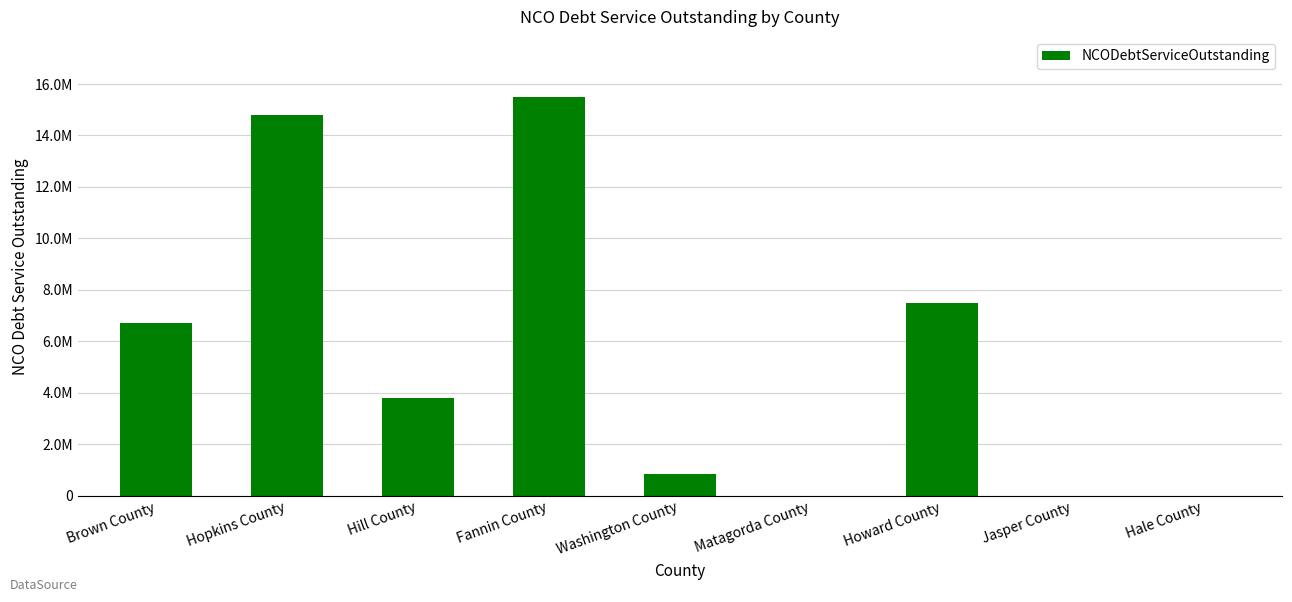

List the labels in order of value, smallest first.

Matagorda County, Jasper County, Hale County, Washington County, Hill County, Brown County, Howard County, Hopkins County, Fannin County